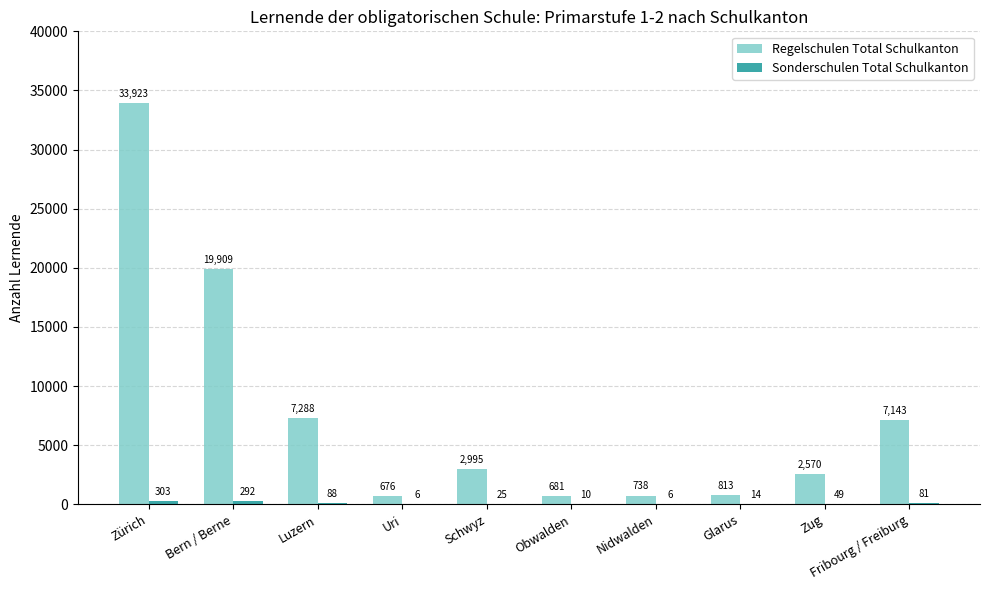

Is it true that Regelschulen Total Schulkanton equals 11734 at Fribourg / Freiburg?

False